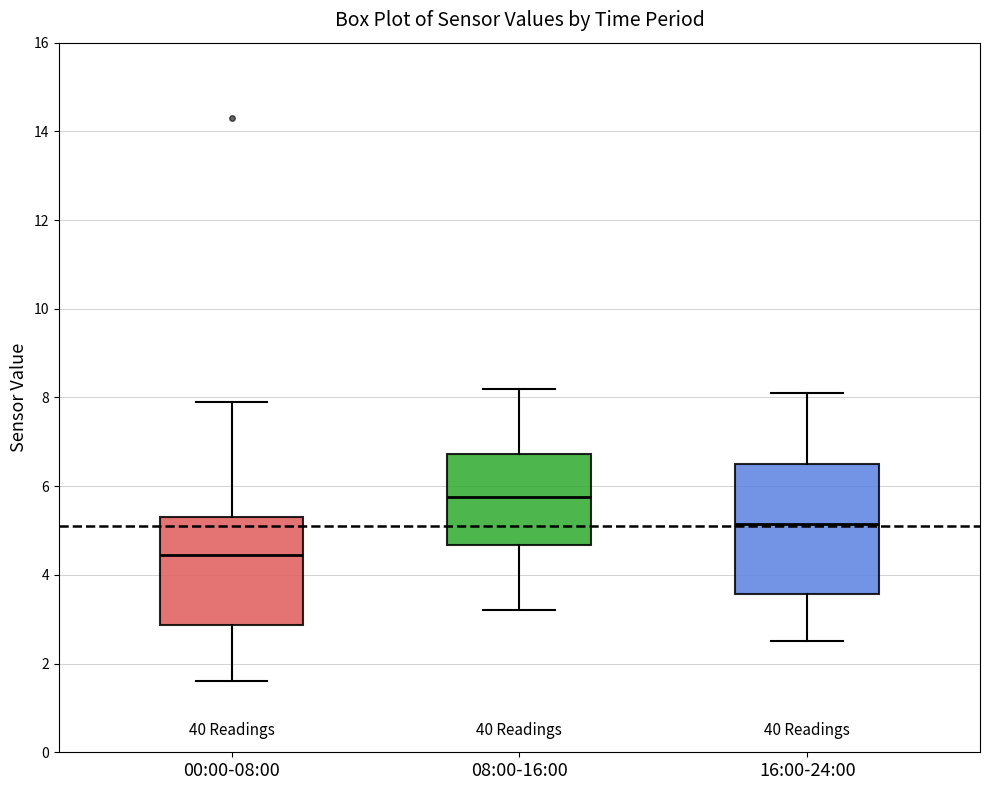

Comparing the boxes themselves (not the whiskers), which one is the tallest?

16:00-24:00